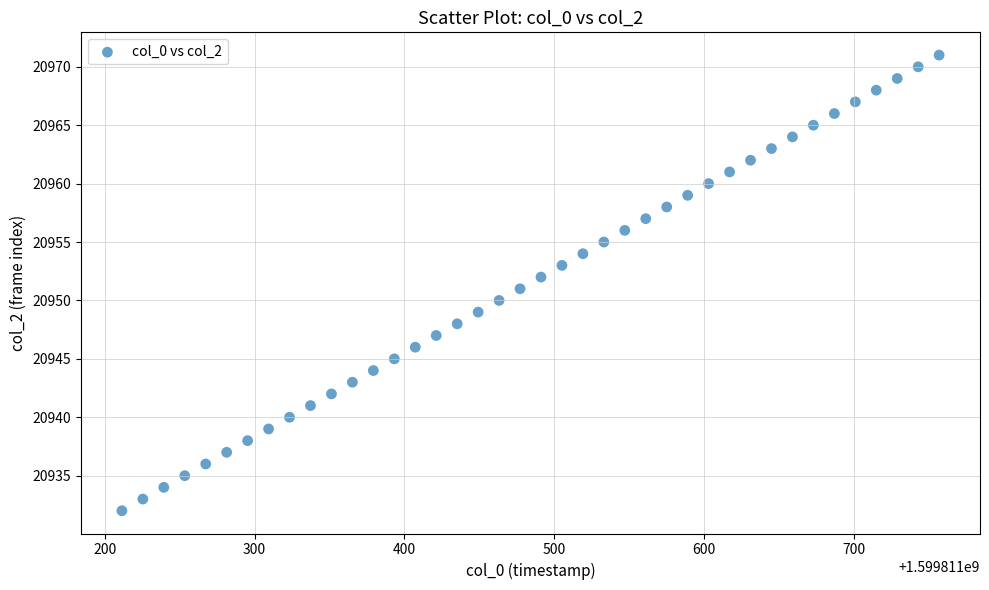

What is the range of Y values (max minus min)?

39